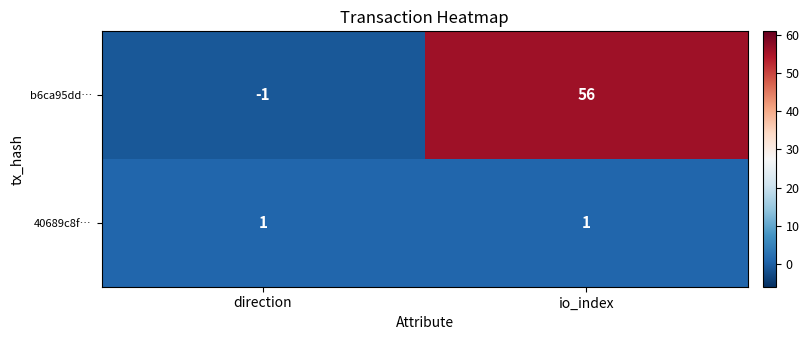

Rank the series at direction from highest to lowest value.

40689c8f…, b6ca95dd…